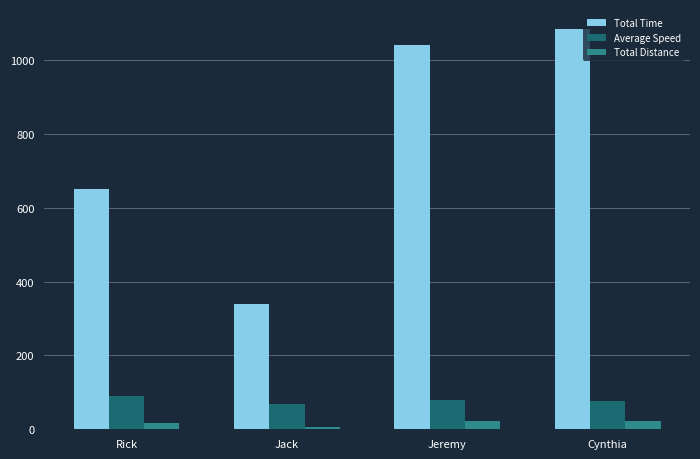

What is the label of the 4th bar from the right?

Rick